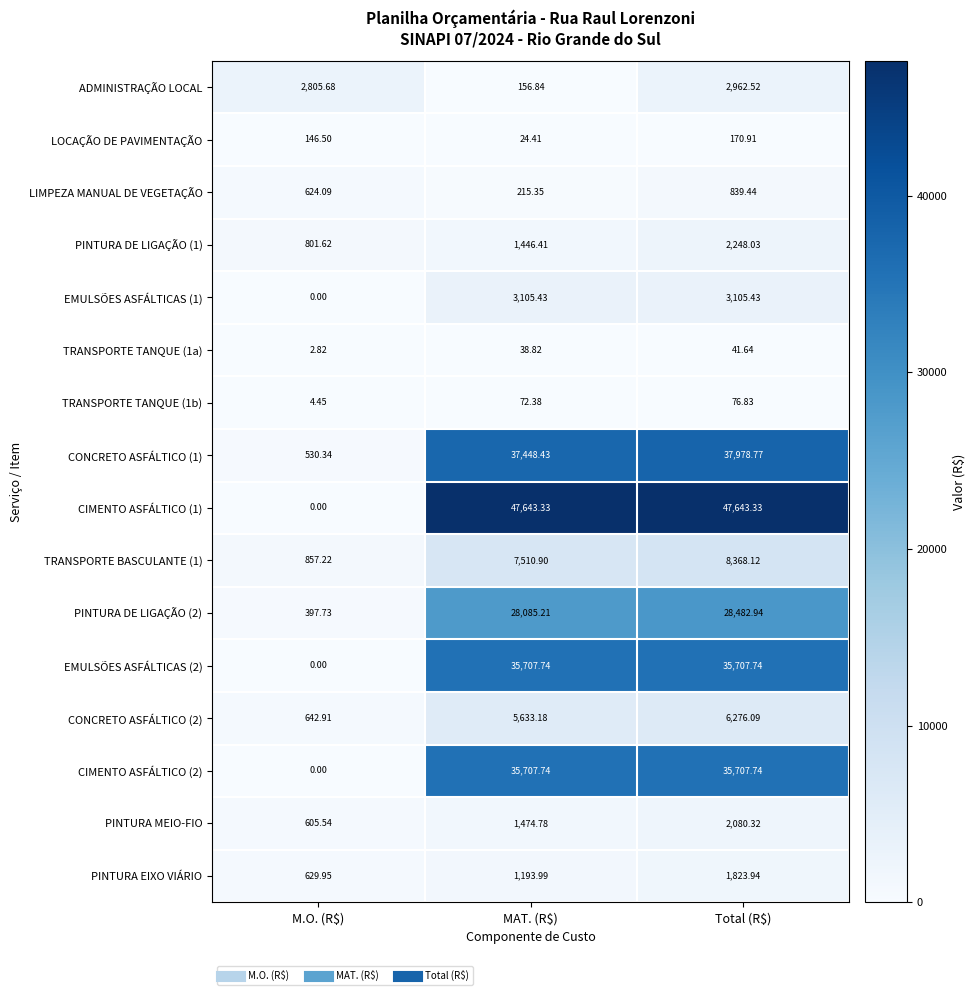

At which category is the sum across all series the highest?

Total (R$)